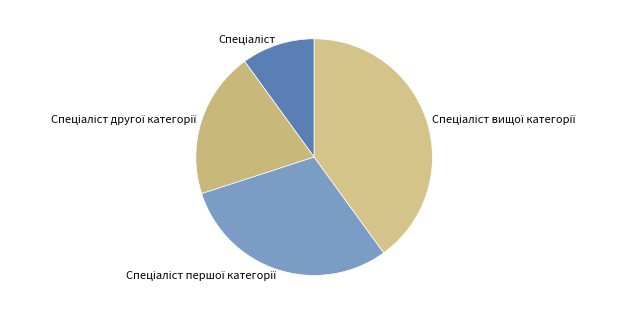

Does any single category account for the majority?

No